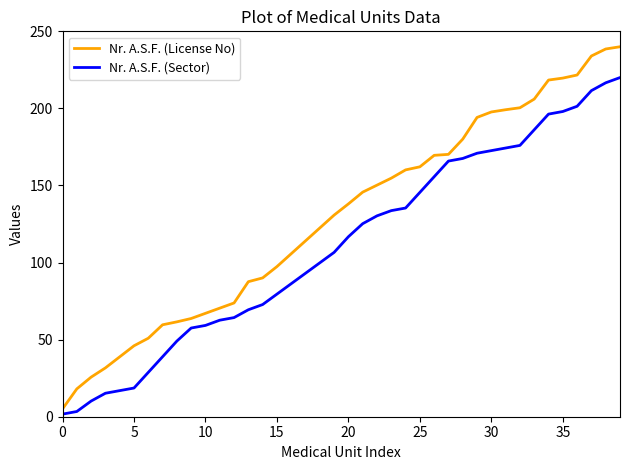

What is the maximum value shown in the chart?

240.0